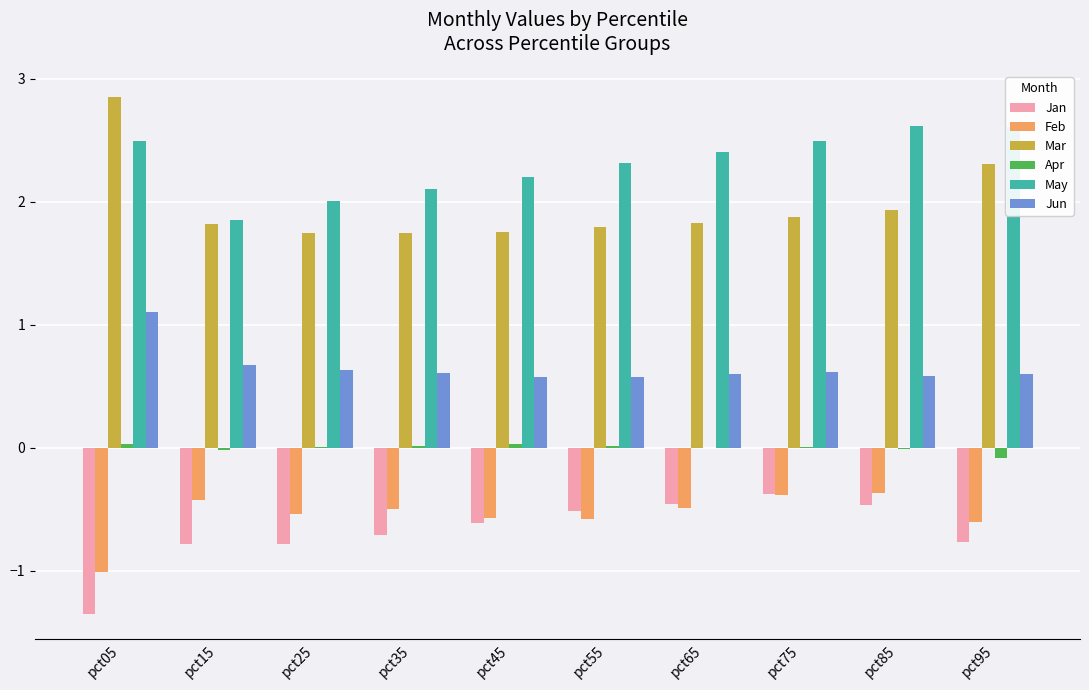

Which series changed the most between pct35 and pct85?

May